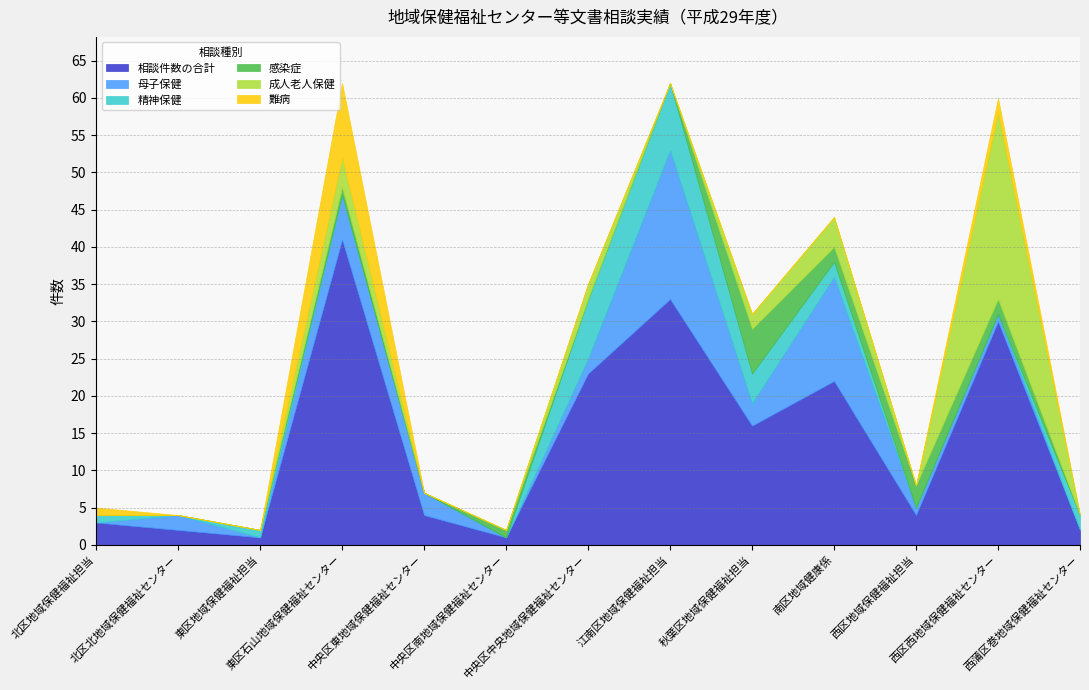

The 感染症 series shows 3 at 西区地域保健福祉担当. True or false?

True